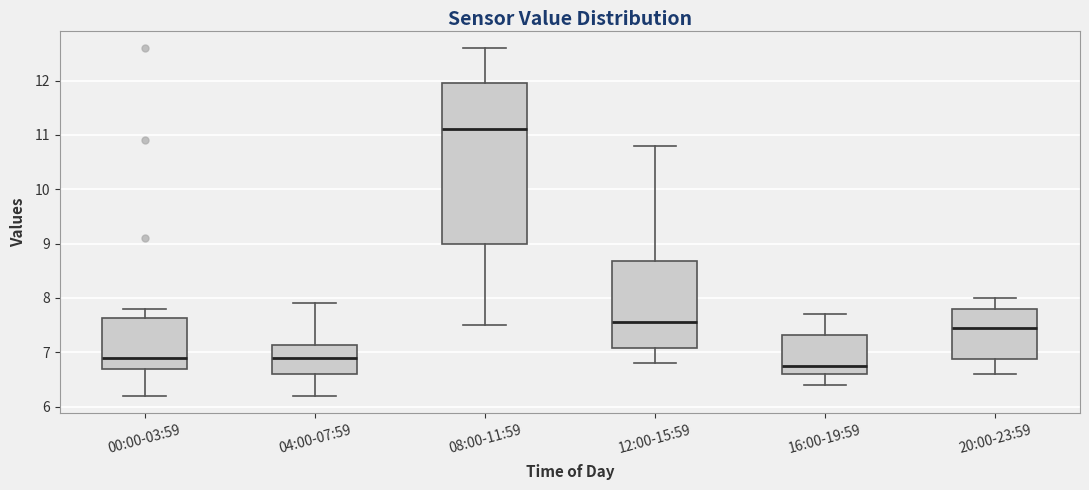

Comparing the boxes themselves (not the whiskers), which one is the tallest?

08:00-11:59